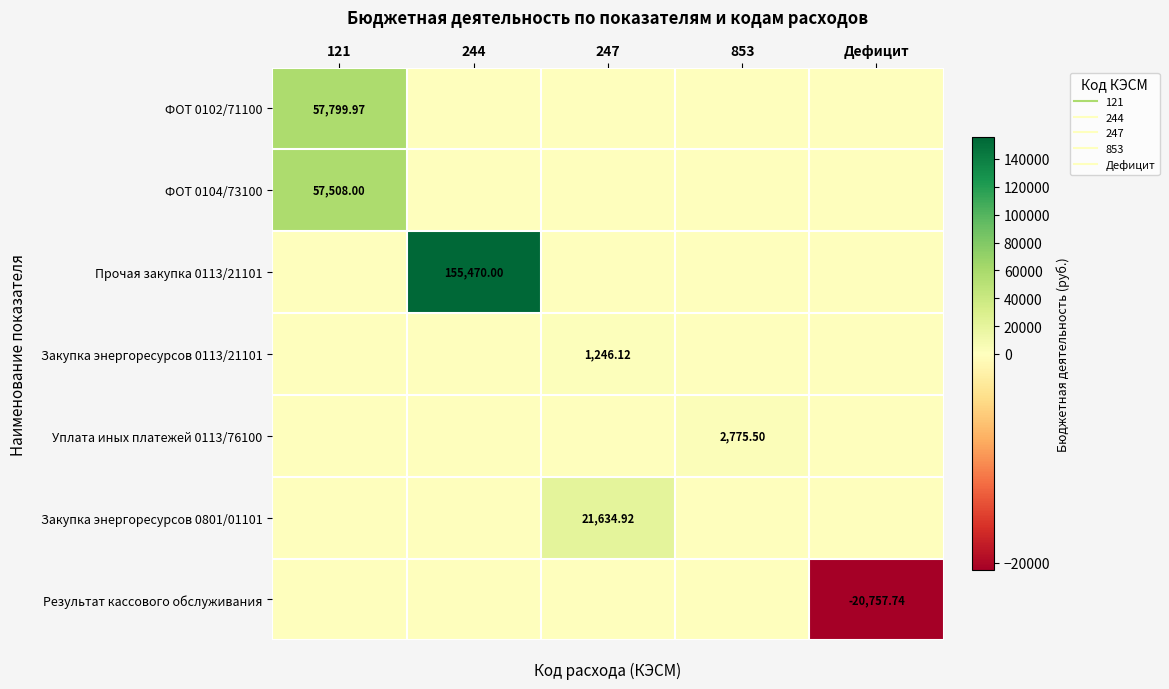

Which category has the lowest value in the Прочая закупка 0113/21101 series?

121